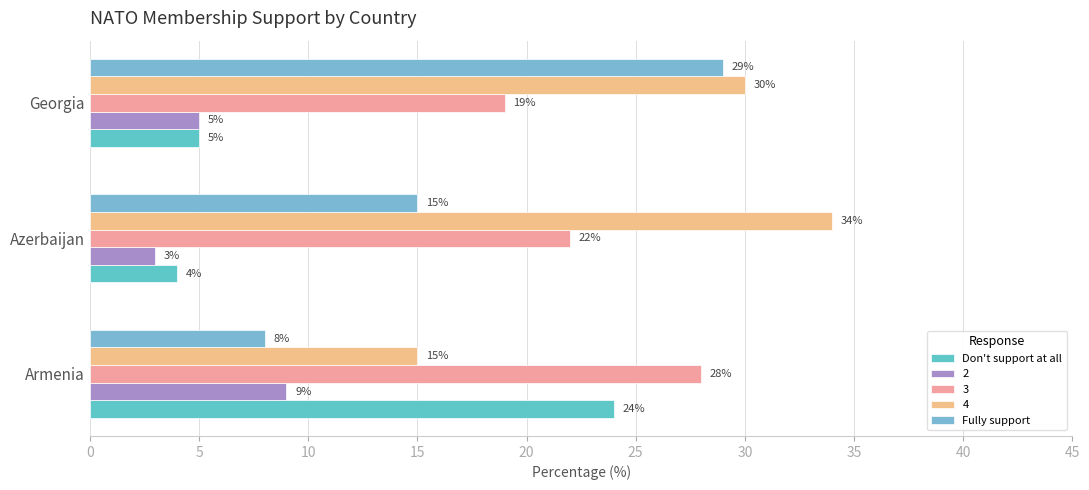

How many data points in 2 are less than 5?

1